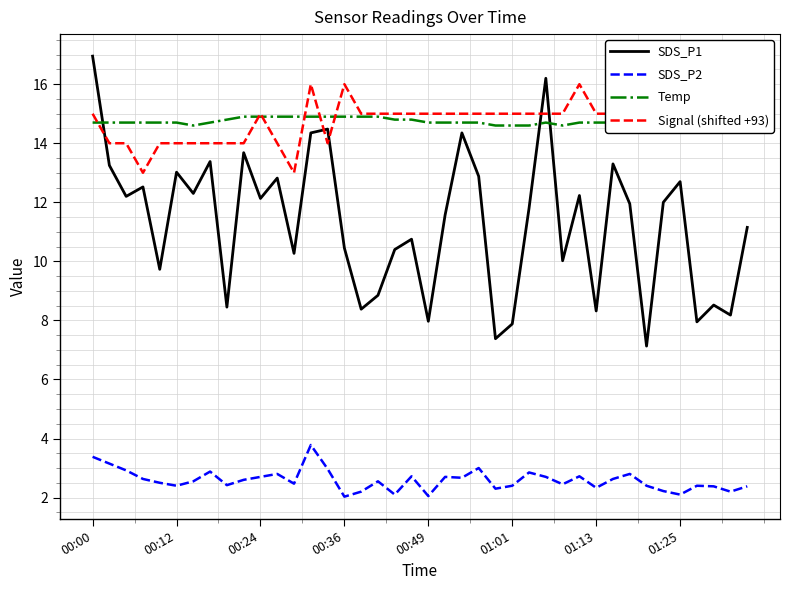

The value of SDS_P2 at 19 is 2.7. True or false?

True